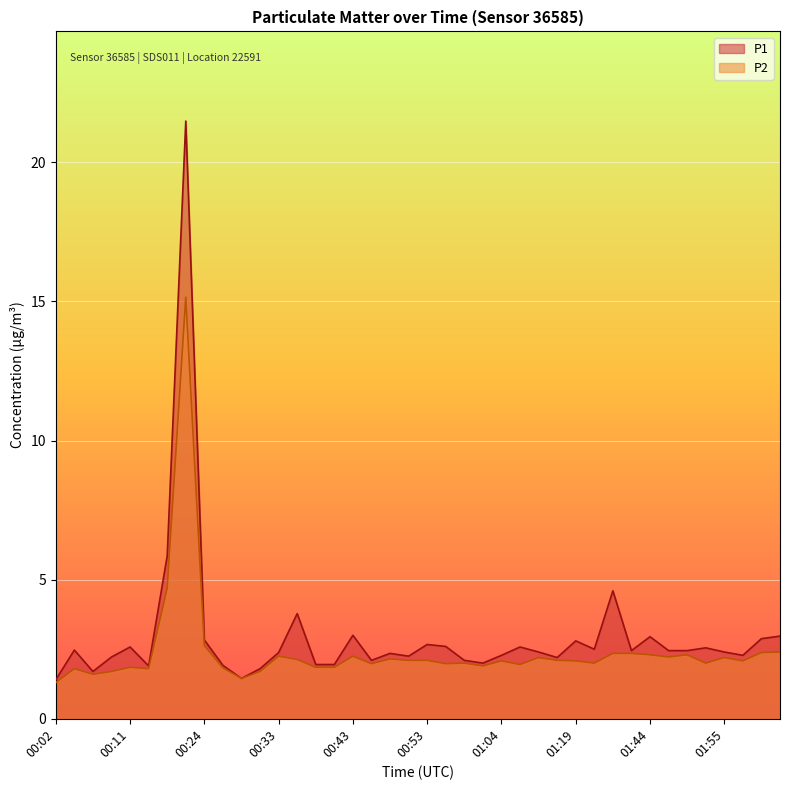

Between 00:09 and 01:39, which series saw the biggest shift?

P1